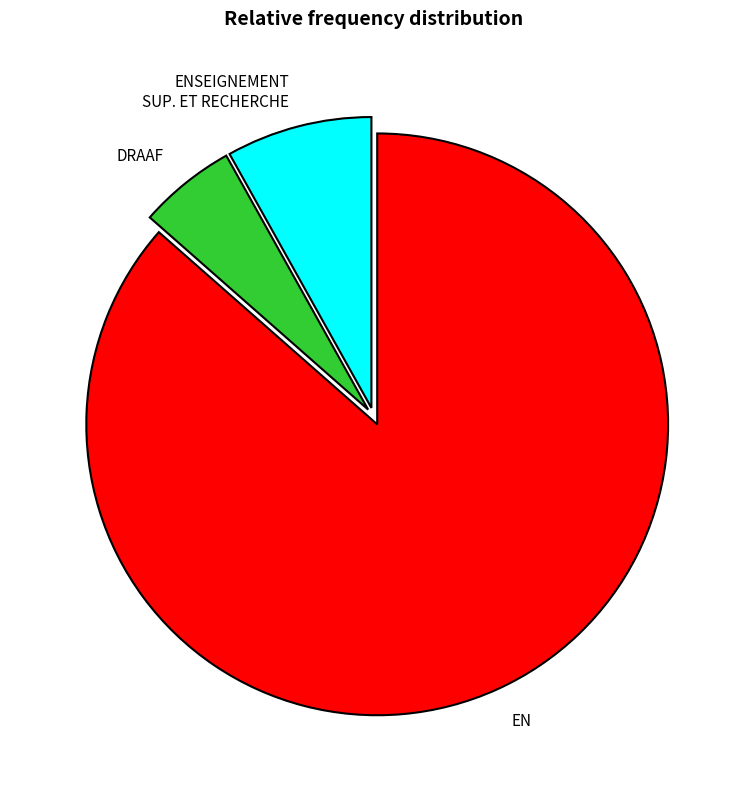

Approximately how many times larger is the value at DRAAF compared to EN?

0.1